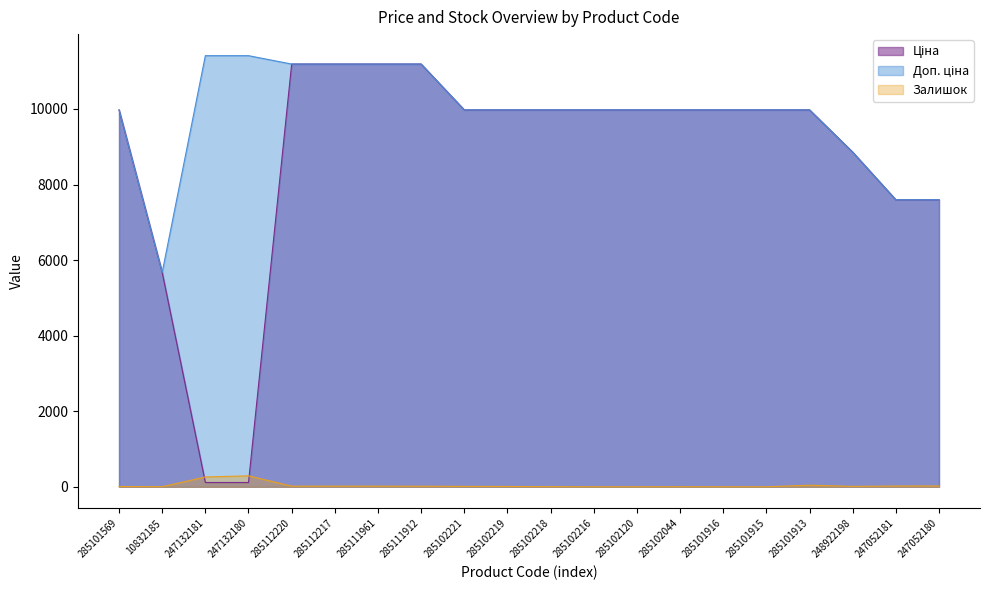

Where is Залишок nearest to the value 145?

285101913